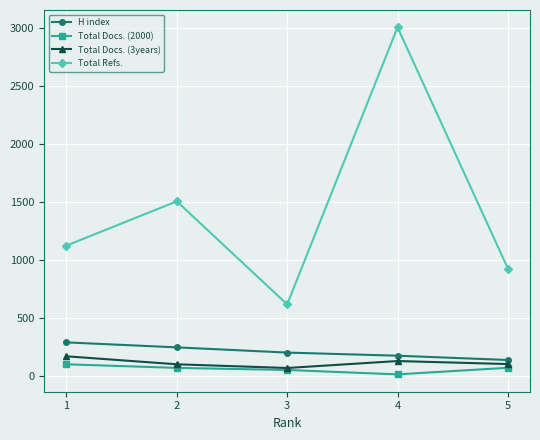

True or false: Total Refs. and Total Docs. (2000) cross at least once.

False